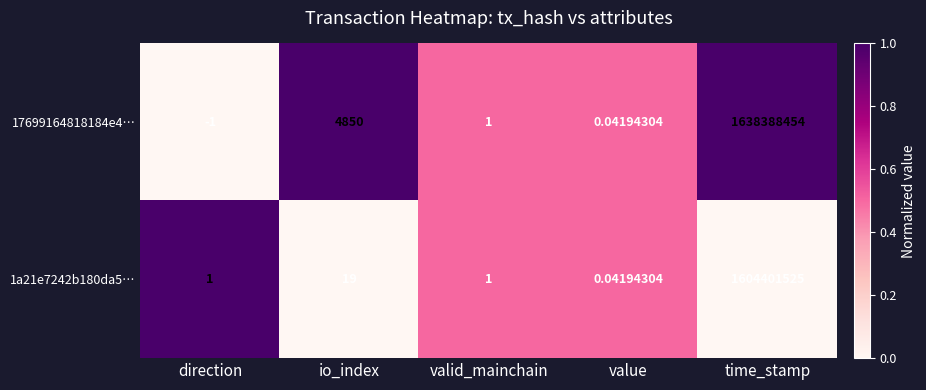

At which label is 17699164818184e4… closest to 819194226?

io_index